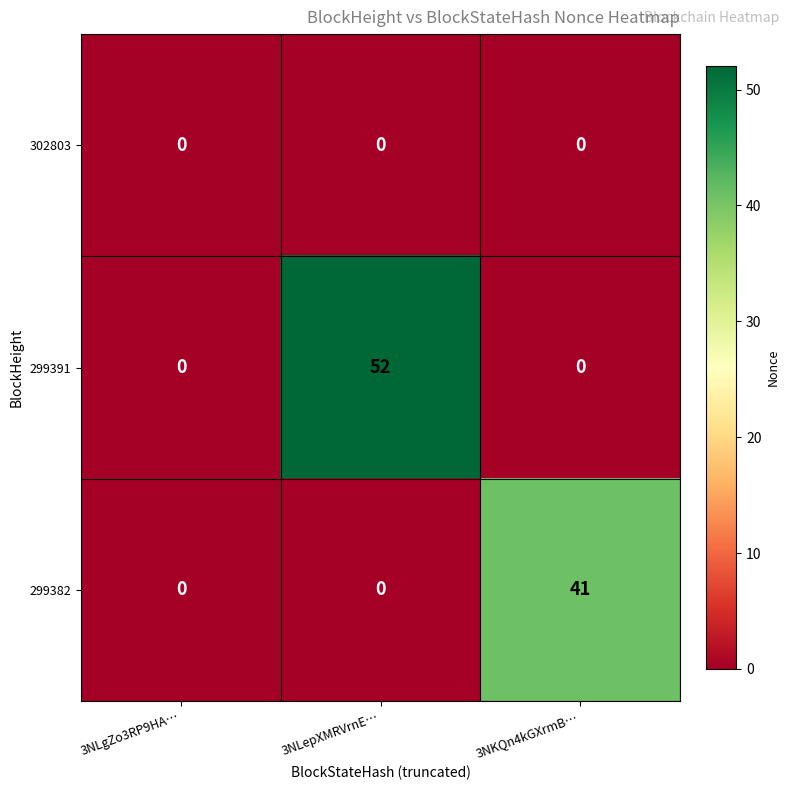

Which series has the largest total across all categories?

299391